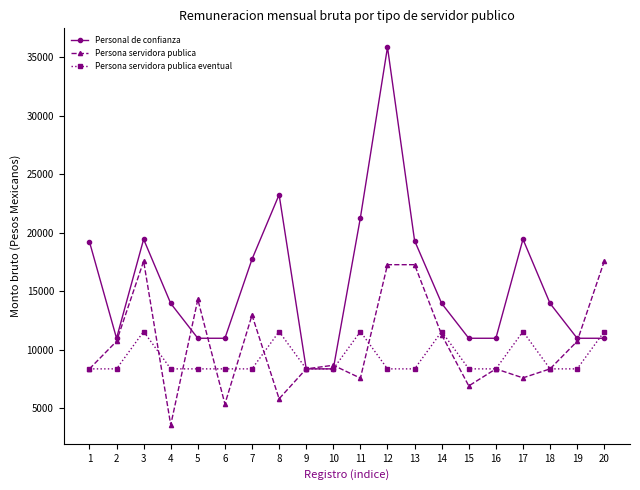

True or false: Persona servidora publica eventual and Personal de confianza cross at least once.

True